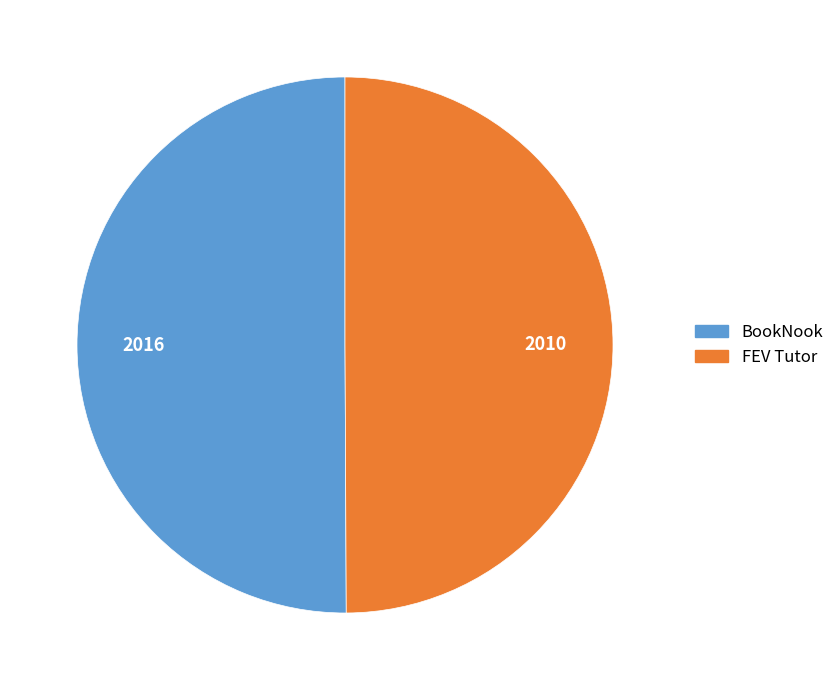

Combined, do BookNook and FEV Tutor account for over 50%?

Yes